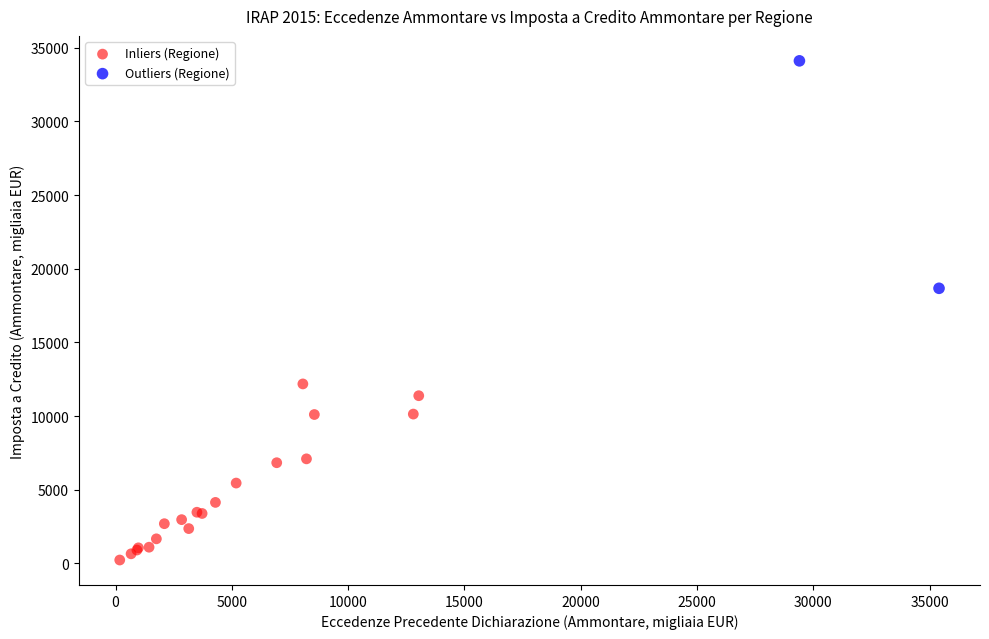

What are all the series names shown in the legend?

Inliers (Regione), Outliers (Regione)